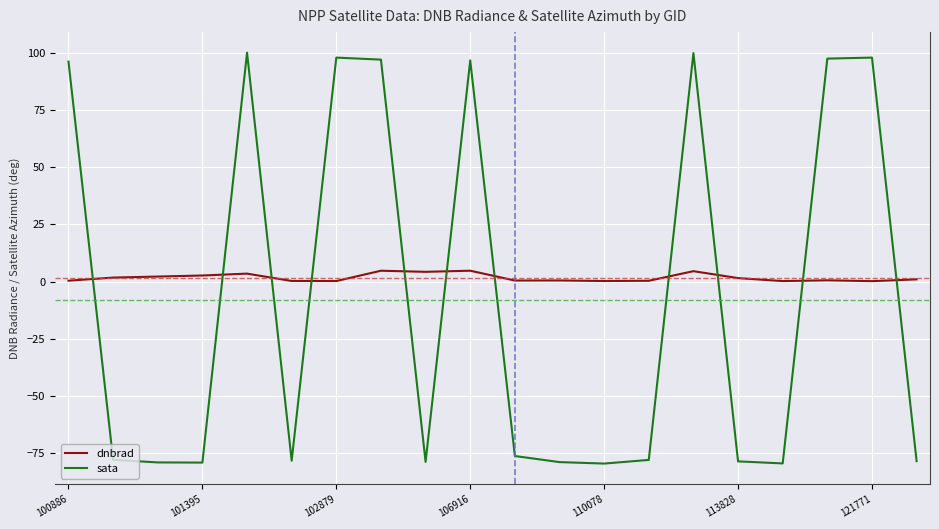

List the series in order of their peak value, highest first.

sata, dnbrad